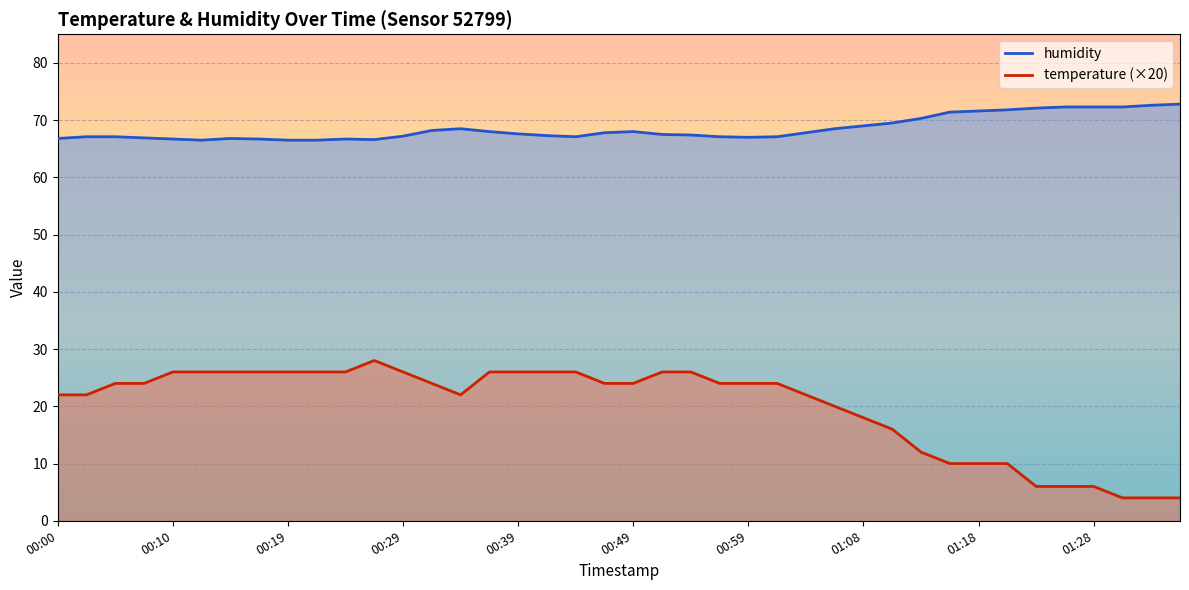

Which series changed the most between 01:30 and 01:33?

humidity